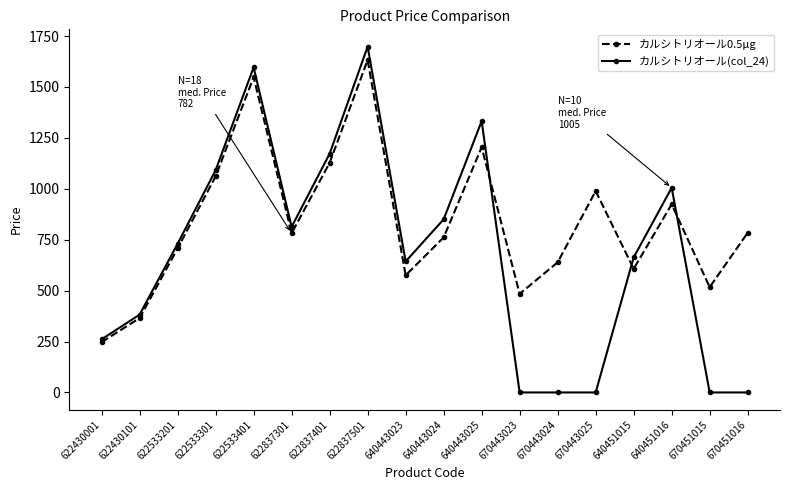

Which series changed the most between 622837501 and 640443024?

カルシトリオール0.5μg